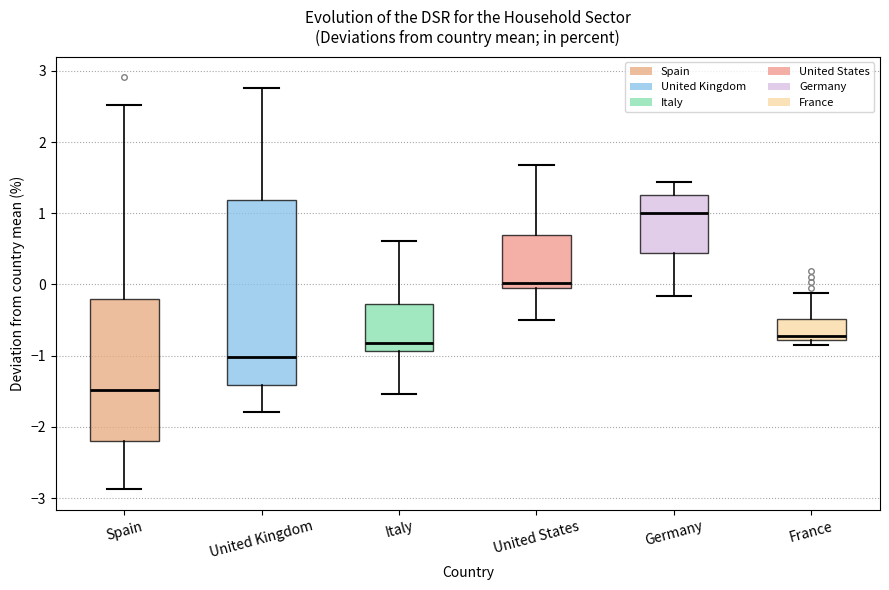

Reading left to right, read every box against the y-axis: the position of its median line, the range the box covers, and the ends of its whiskers. The values are not printed on the chart, so give them approximately, as read against the axis.

Spain: median -1.5, box -2.2 to -0.2, whiskers -2.9 to 2.5
United Kingdom: median -1.0, box -1.4 to 1.2, whiskers -1.8 to 2.8
Italy: median -0.8, box -0.9 to -0.3, whiskers -1.5 to 0.6
United States: median 0.0, box -0.1 to 0.7, whiskers -0.5 to 1.7
Germany: median 1.0, box 0.4 to 1.3, whiskers -0.2 to 1.4
France: median -0.7, box -0.8 to -0.5, whiskers -0.8 (just below the box's lower edge) to -0.1